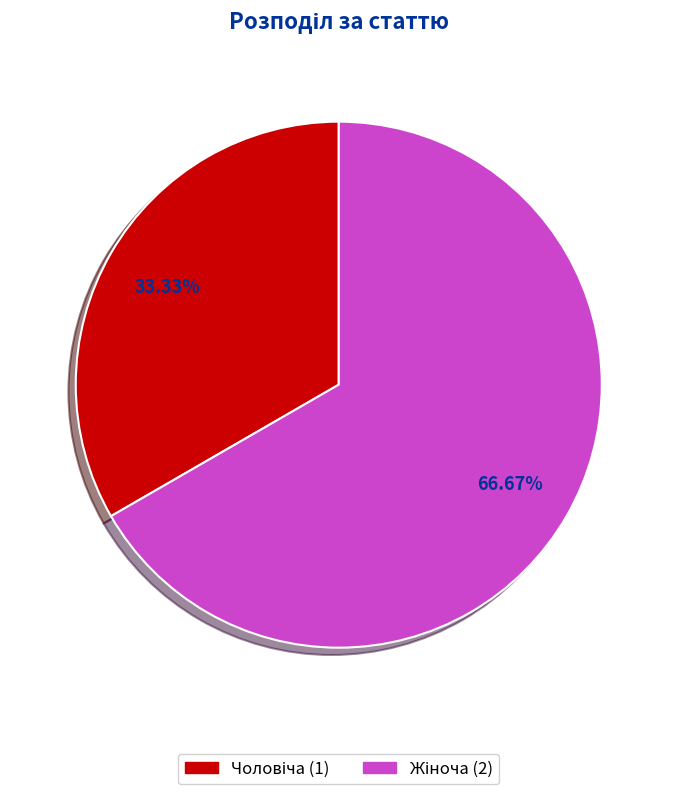

Is there a majority slice in this chart?

Yes